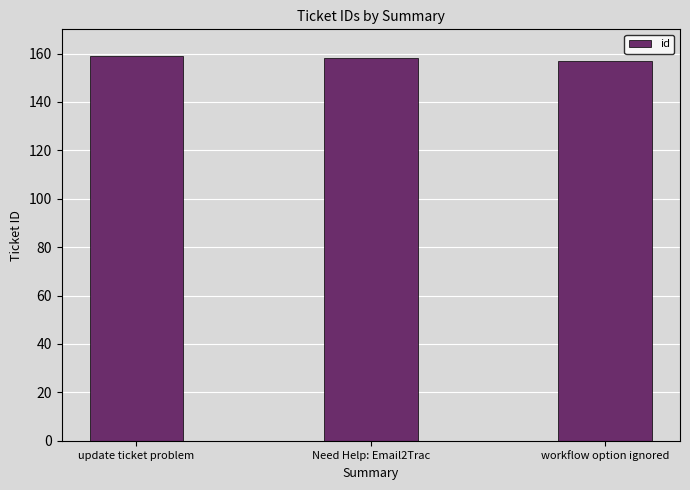

What is the ratio of the value at update ticket problem to the value at workflow option ignored?

1.0